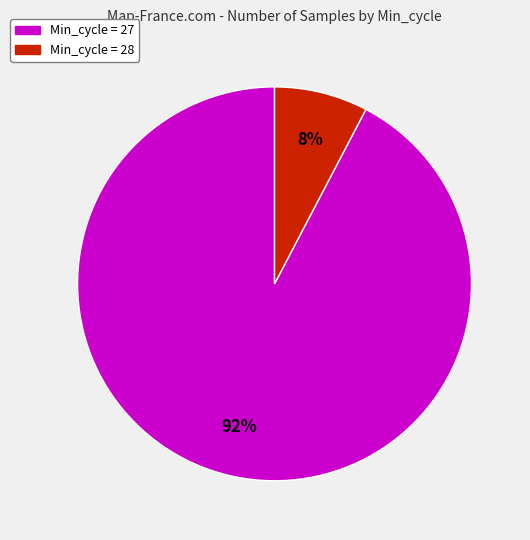

How many slices are in this pie chart?

2